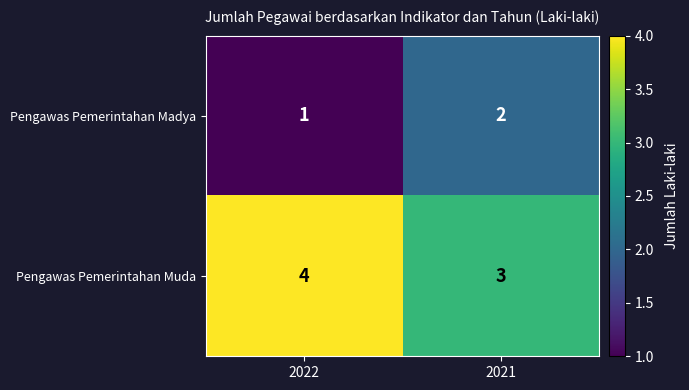

Rank the series by their average value, from lowest to highest.

Pengawas Pemerintahan Madya, Pengawas Pemerintahan Muda